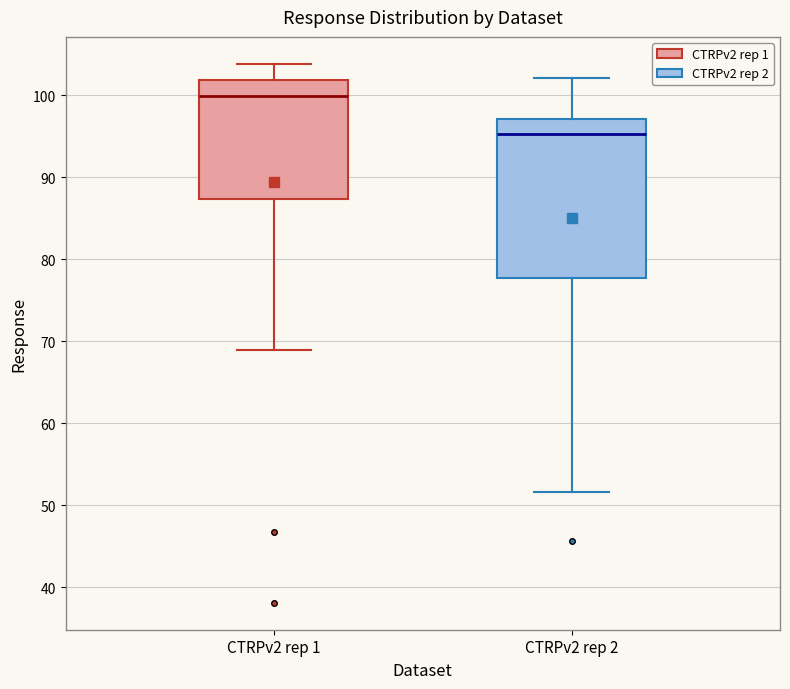

Where does the median line of the box for CTRPv2 rep 2 sit on the y-axis? The values are not printed on the chart, so give them approximately, as read against the axis.

95